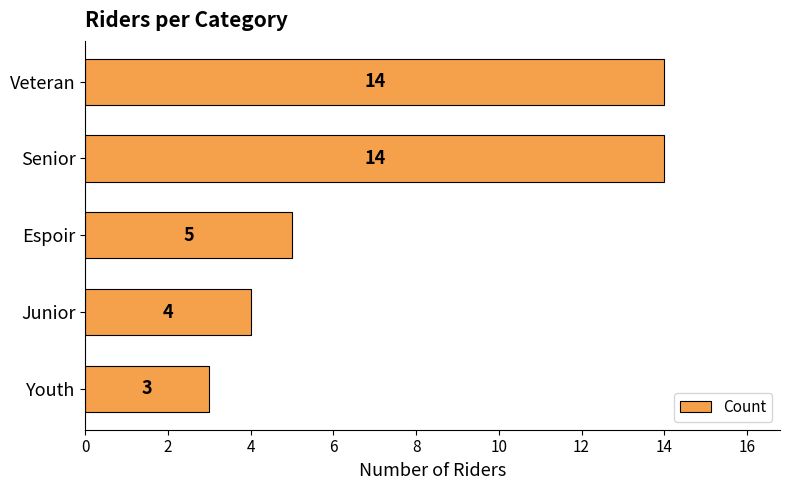

What is the smallest value displayed?

3